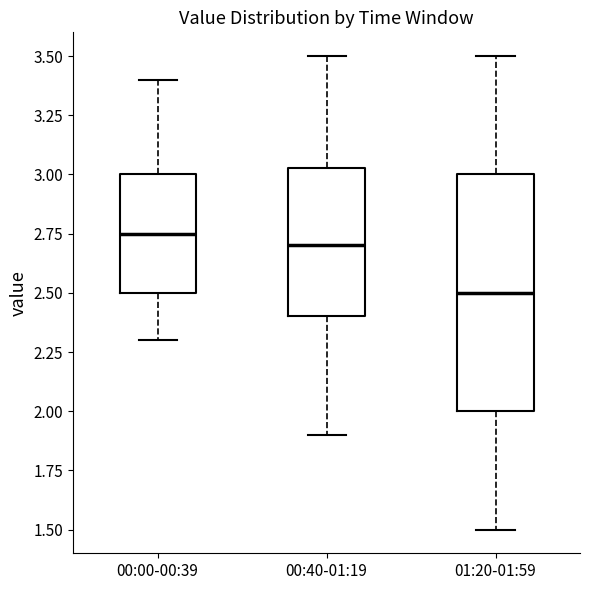

Where is the upper edge of the box for 00:40-01:19 on the y-axis? The values are not printed on the chart, so give them approximately, as read against the axis.

3.05